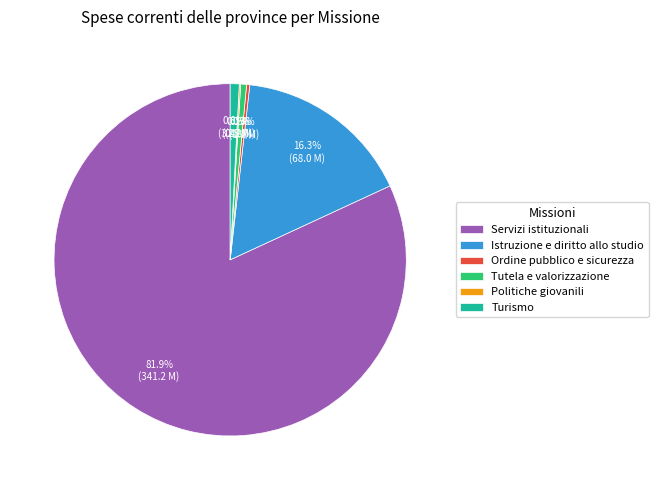

Is it true that Ordine pubblico e sicurezza is 0% of the pie?

True